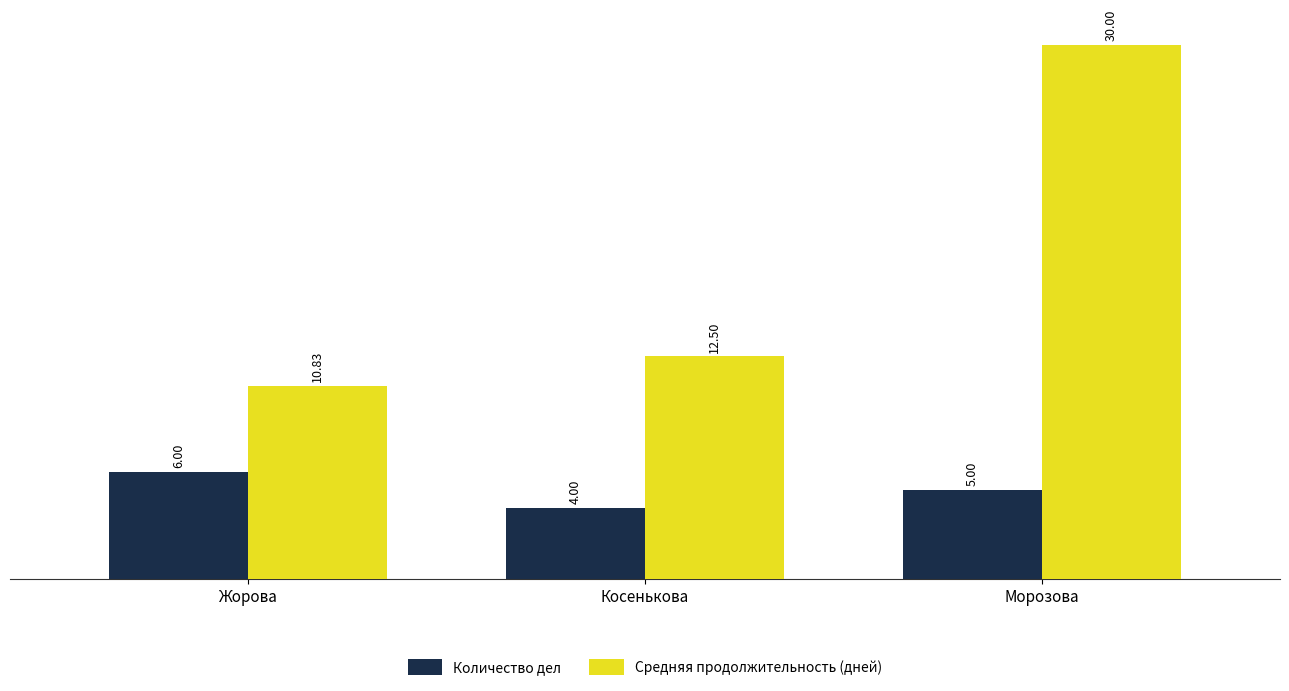

What is the minimum value shown in the chart?

4.0